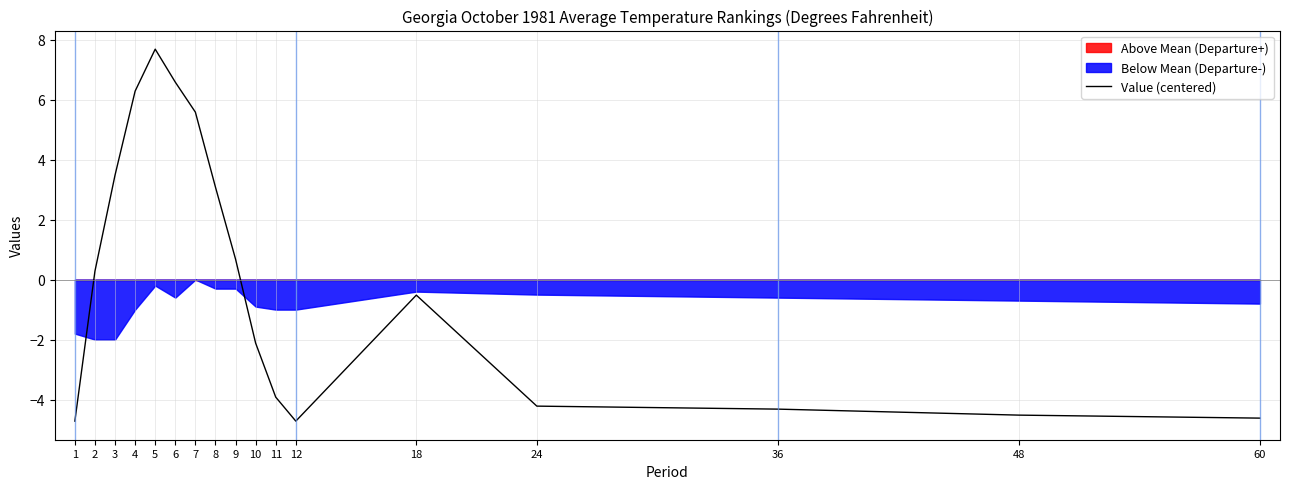

What is the value of the 14th point from the left?

-4.2